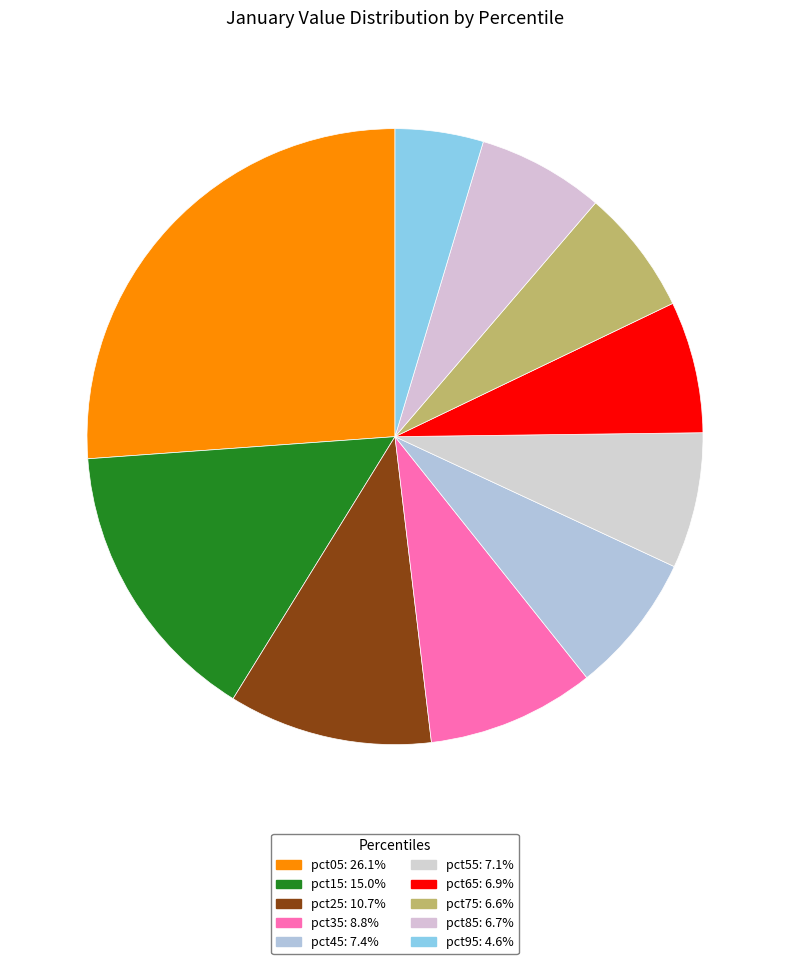

Between pct45 and pct85, which is larger?

pct45